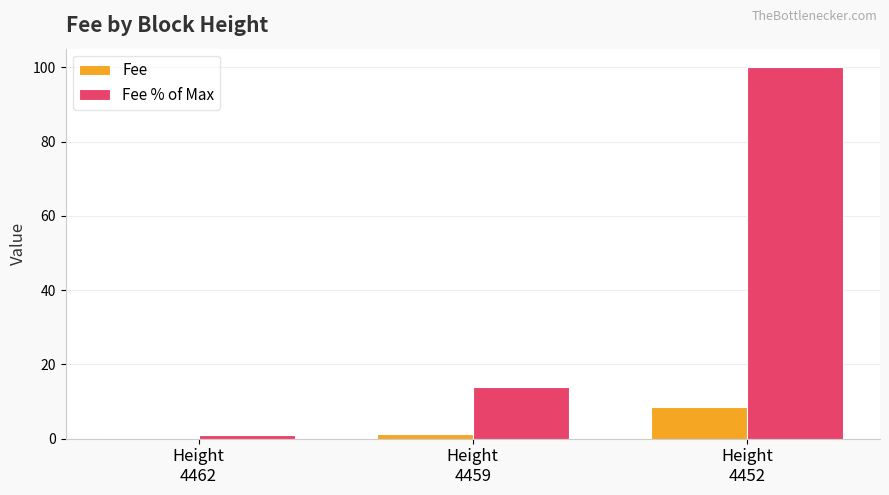

How many data points in Fee % of Max are above 13?

2